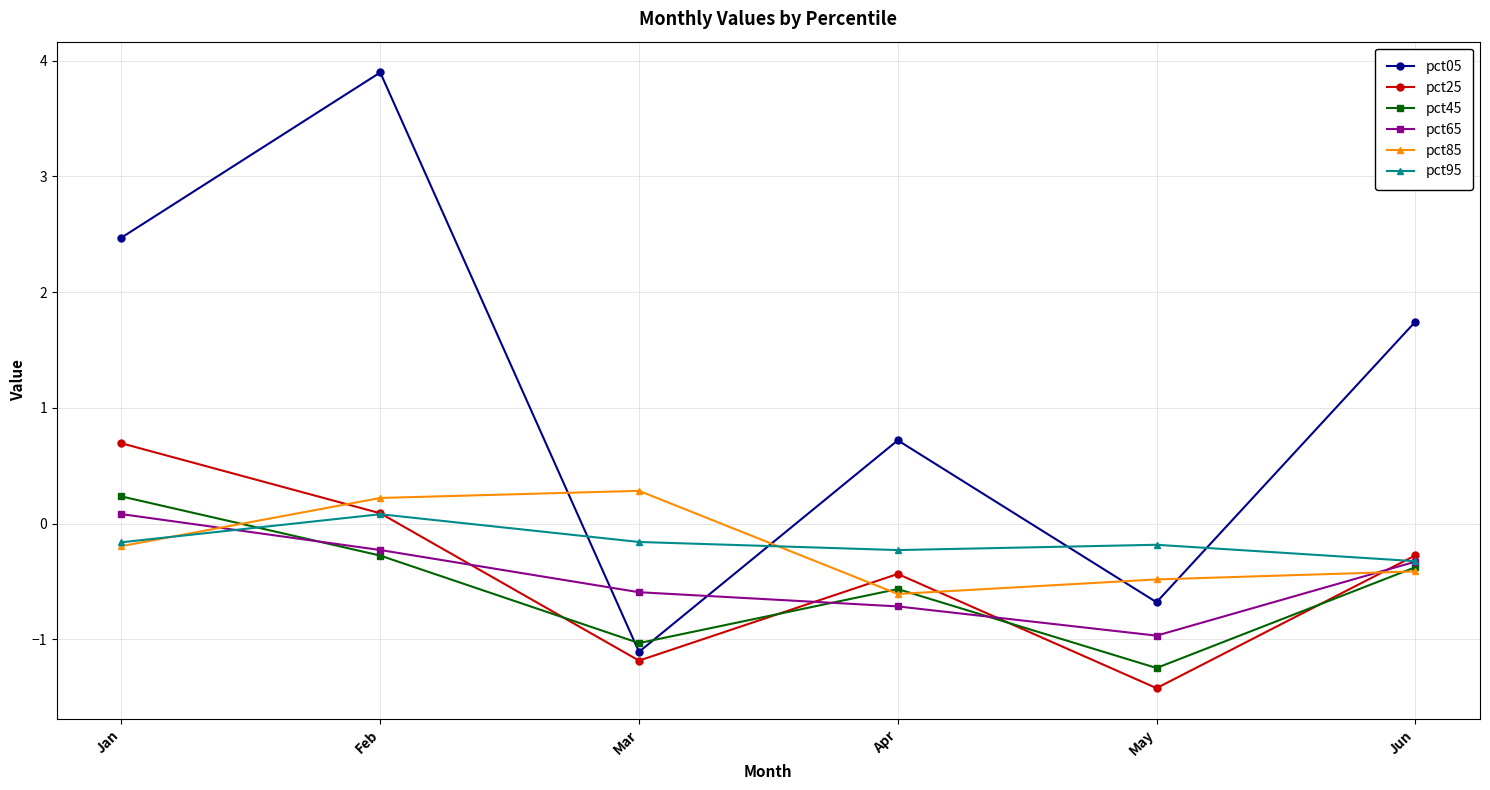

True or false: pct25 and pct65 cross at least once.

True